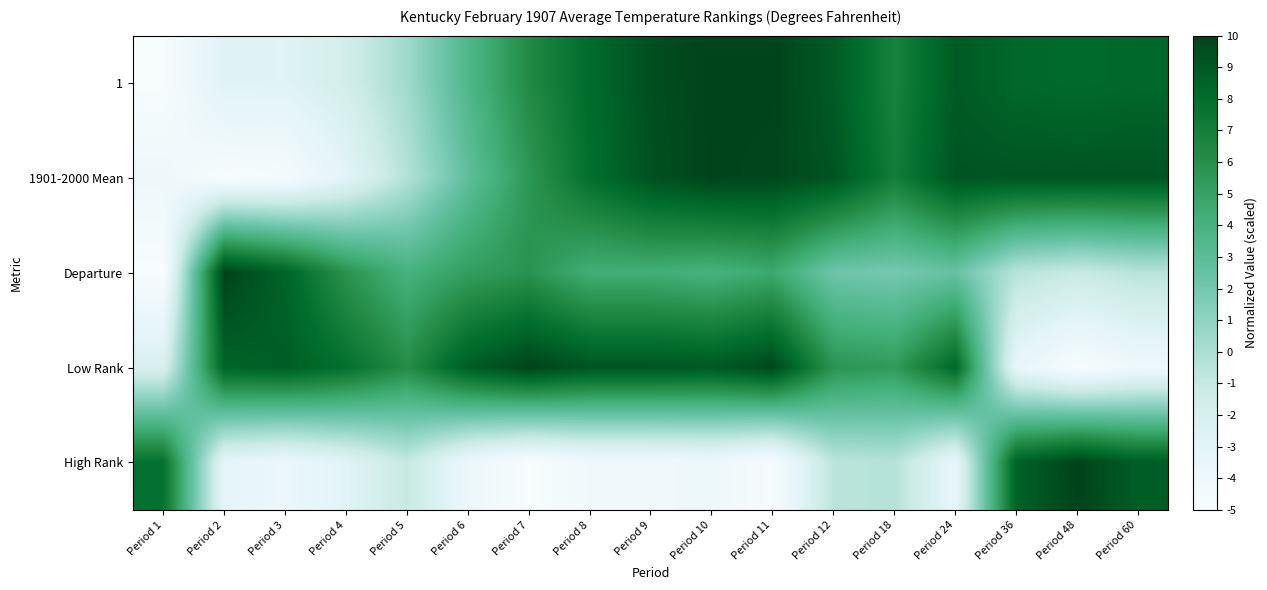

How many series are shown in this chart?

5